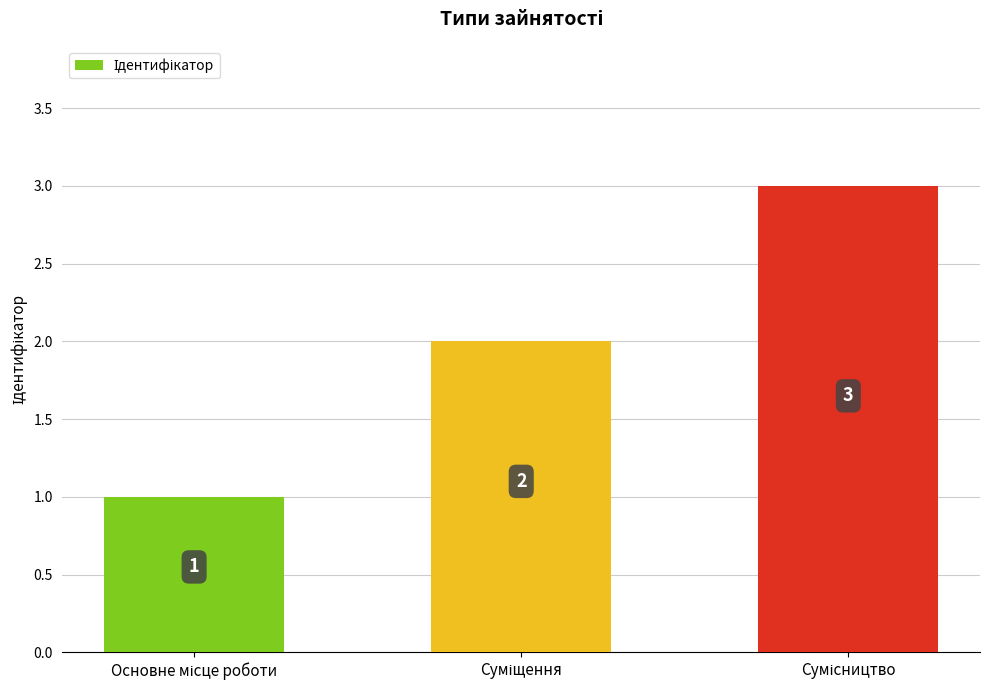

What is the value of the 2nd bar from the left?

2